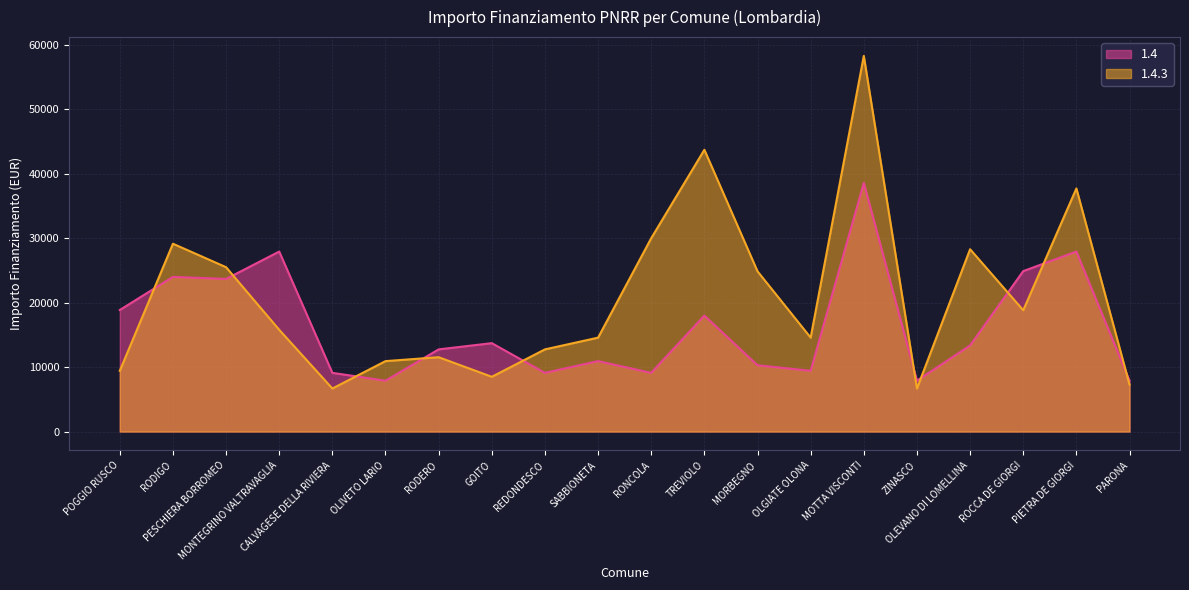

What is the difference between the maximum and second lowest values in the 1.4.3 series?

51595